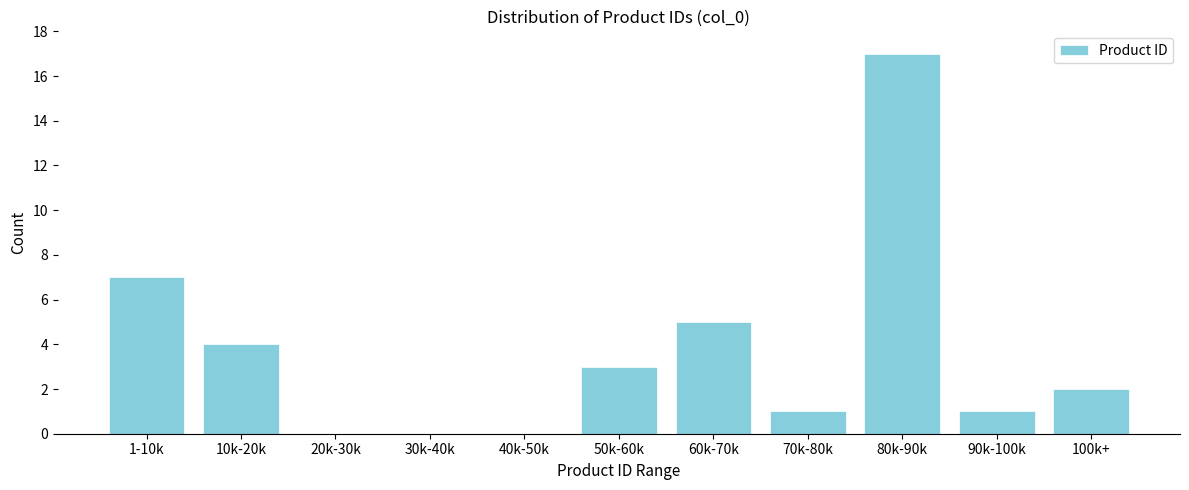

Reading left to right, transcribe all the data shown in this chart.

1-10k=7	10k-20k=4	20k-30k=0	30k-40k=0	40k-50k=0	50k-60k=3	60k-70k=5	70k-80k=1	80k-90k=17	90k-100k=1	100k+=2